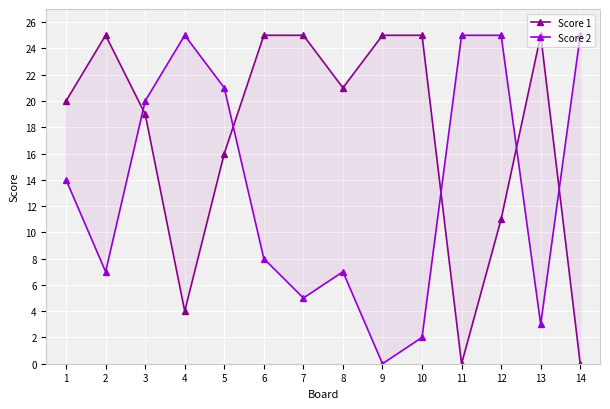

The Score 2 series shows -14 at 9. True or false?

False